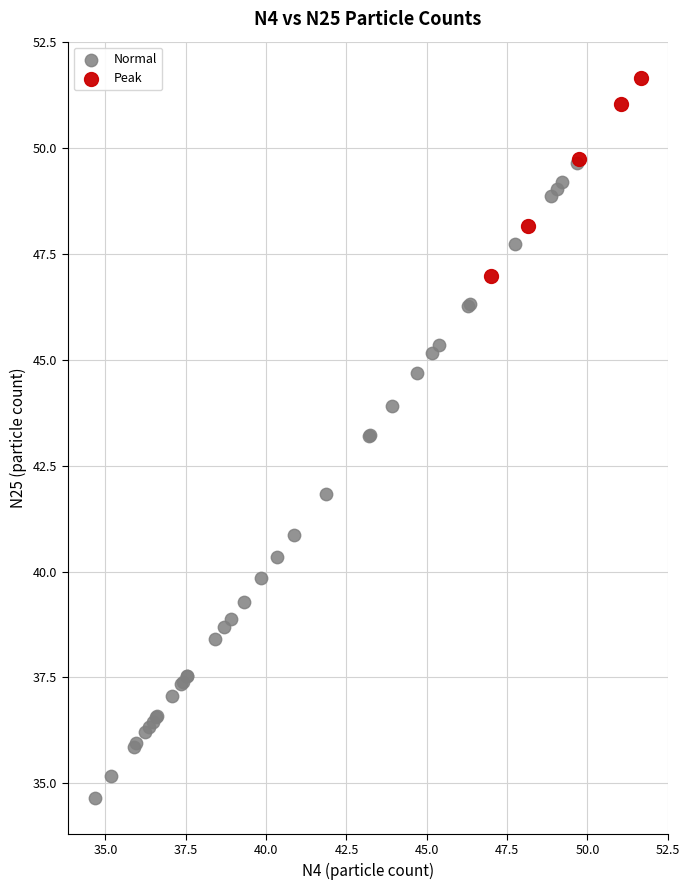

Which series contains the lowest Y value?

Normal